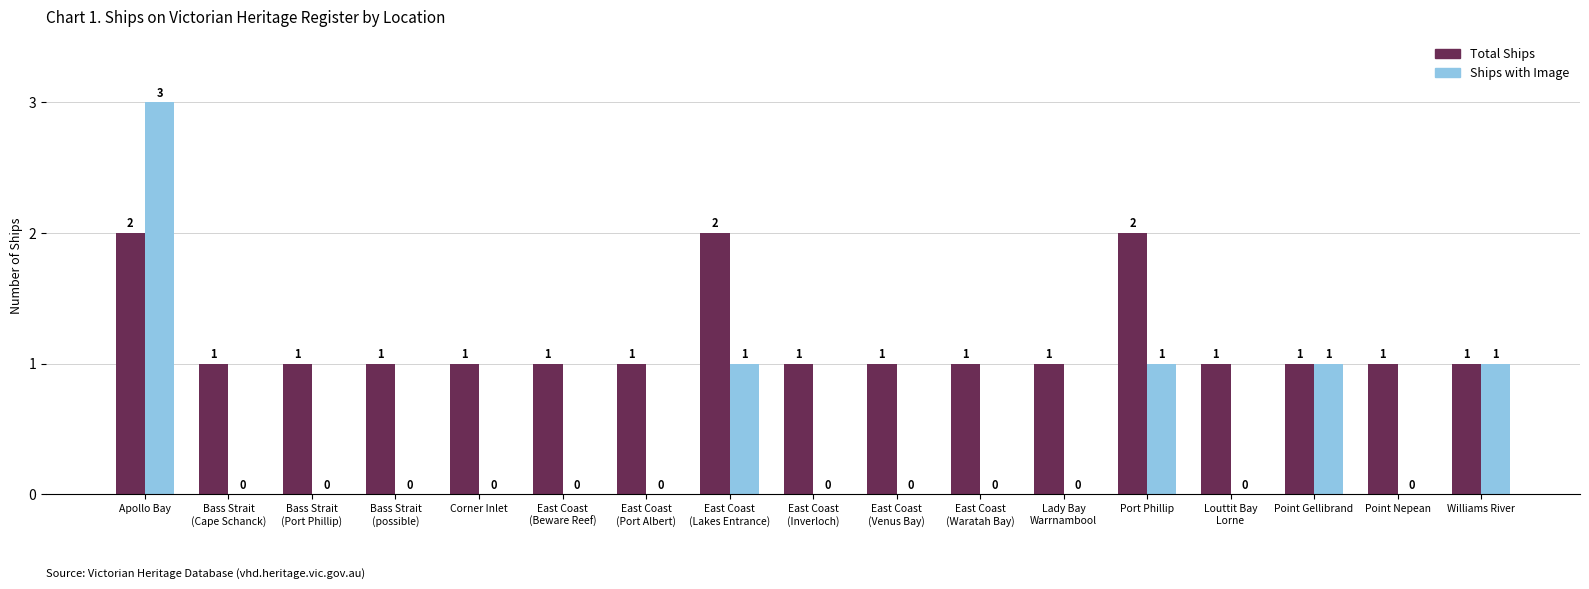

How many data points does each series have?

17